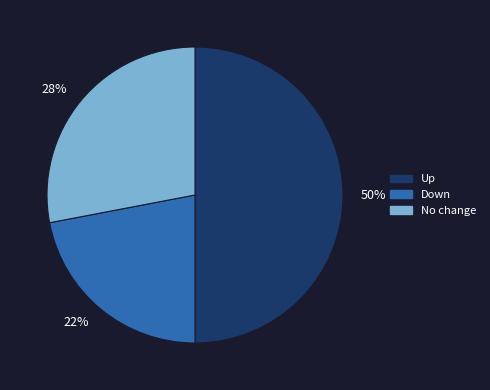

Approximately how many times larger is the value at 50% compared to 28%?

1.8